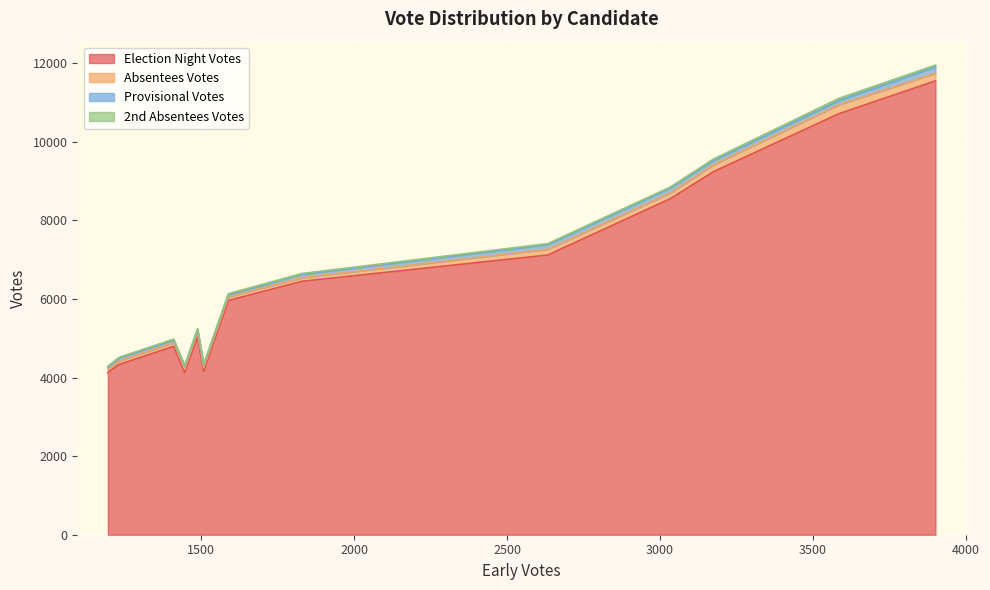

What is the value of the 2nd Absentees Votes point at the 13th from the left?

46